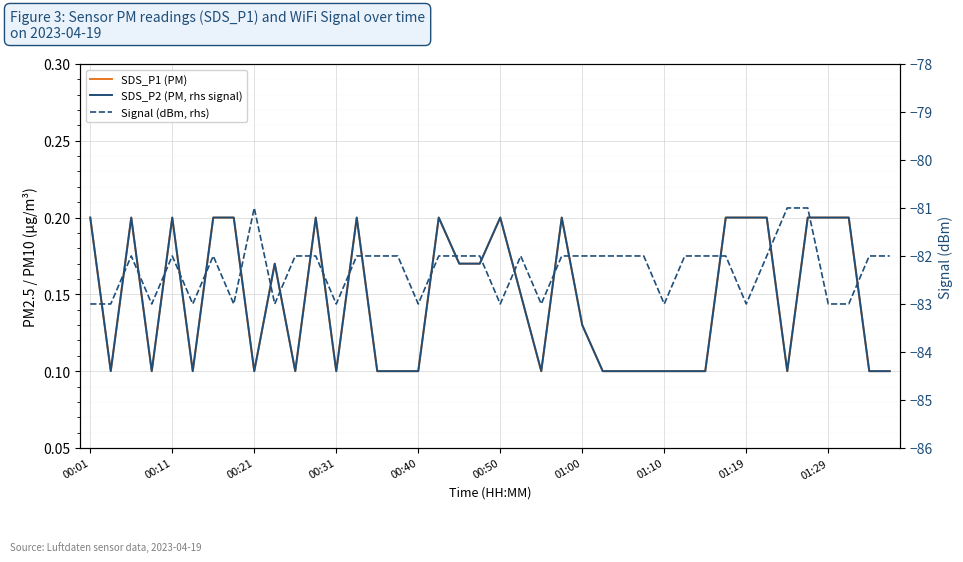

Does the chart display data point markers on the line(s)?

No